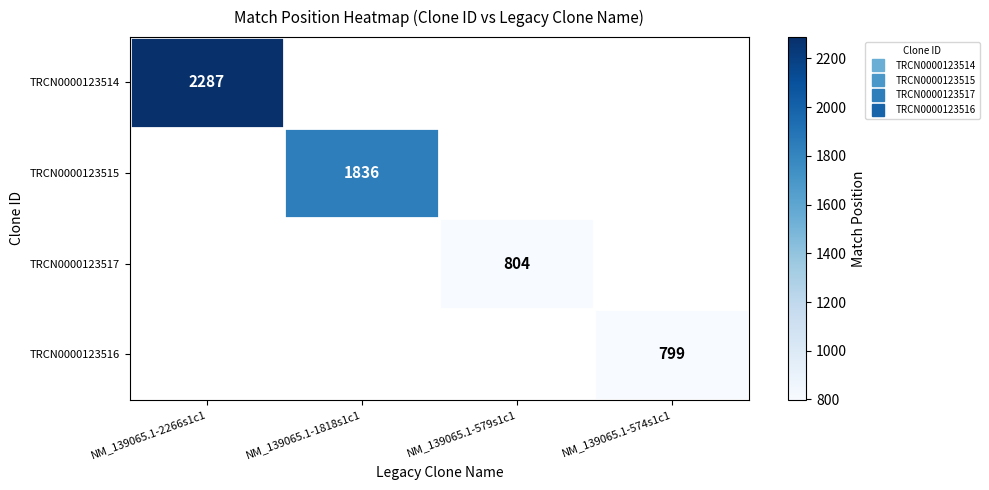

The value of TRCN0000123514 at NM_139065.1-2266s1c1 is 2988.2. True or false?

False